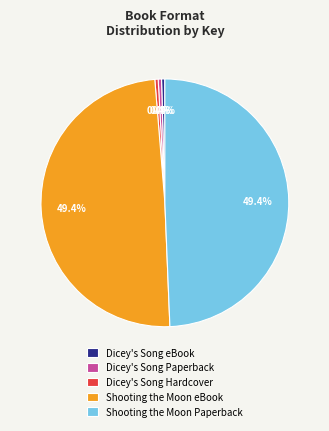

To the nearest percent, what is the average slice percentage?

20%